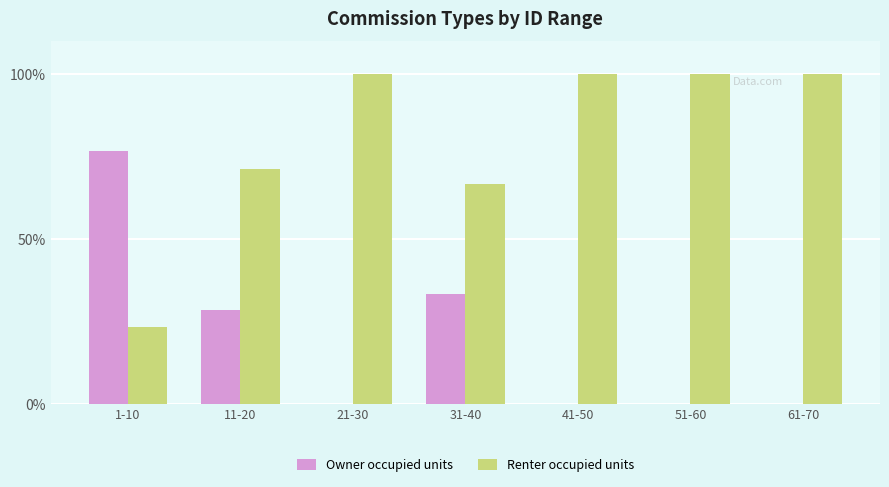

What value does the Renter occupied units series have at 51-60?

100.0